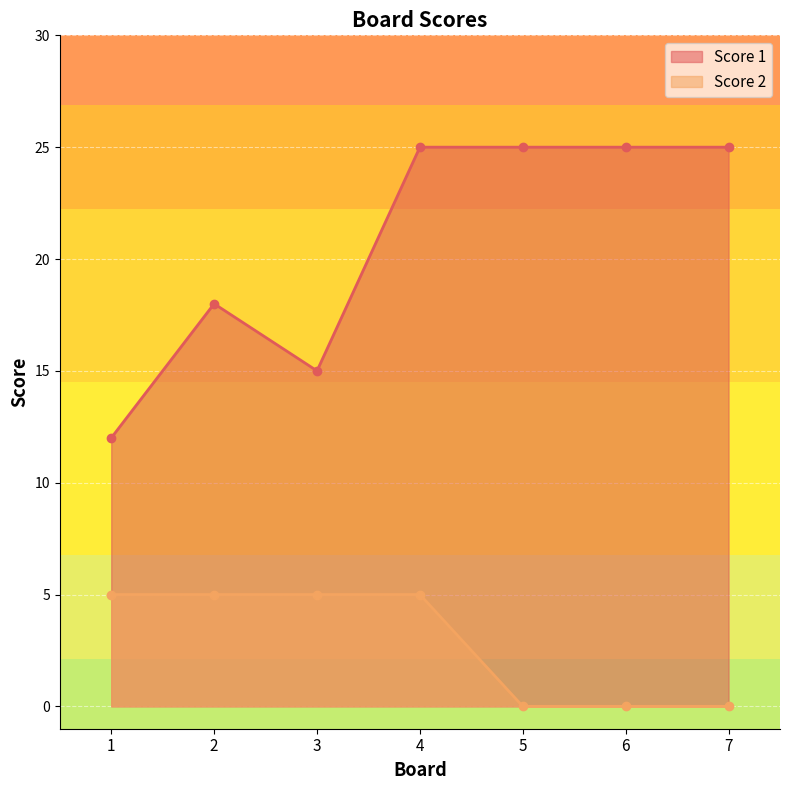

Rank the series by their average value, from highest to lowest.

Score 1, Score 2